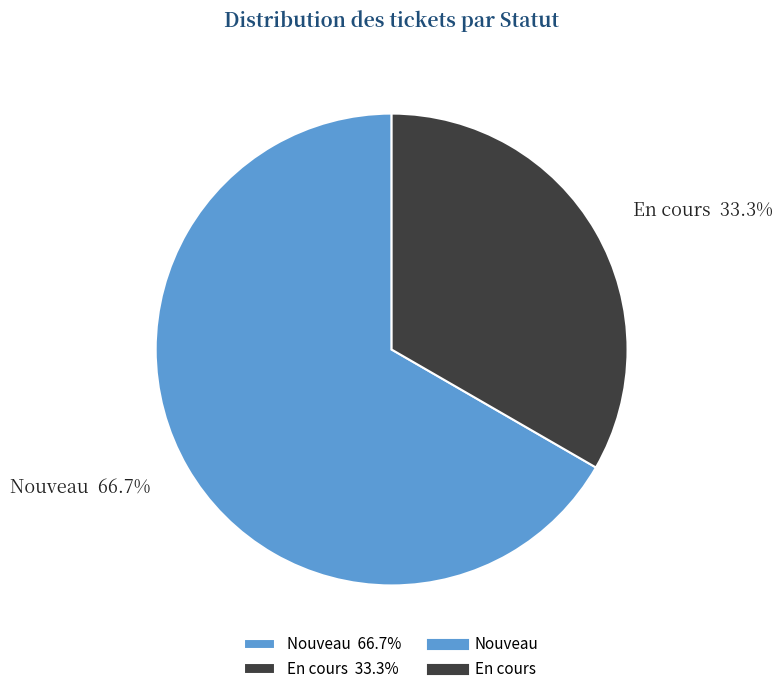

What percentage do Nouveau 66.7% and En cours 33.3% together represent?

100.0%